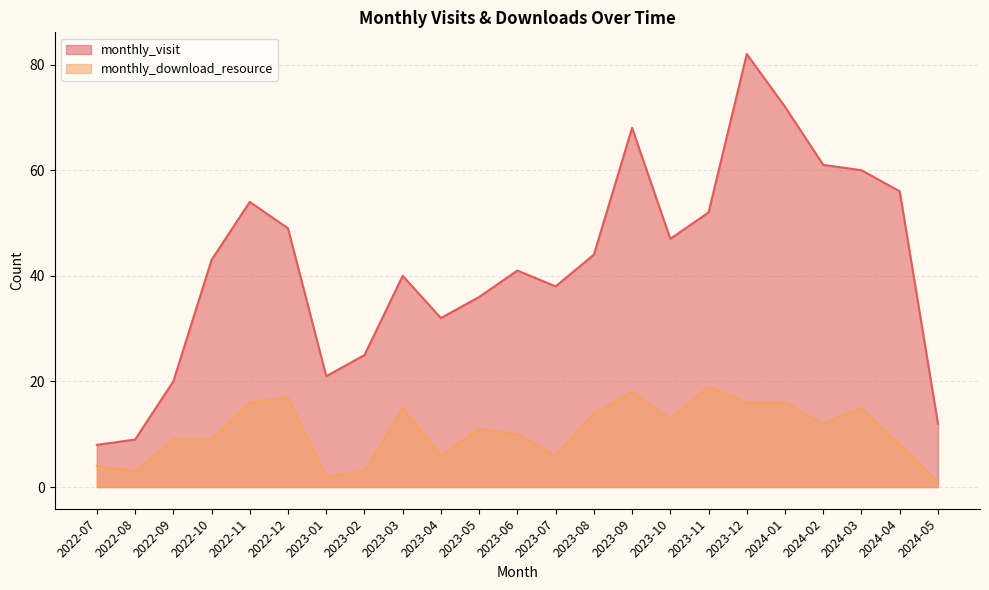

What is the difference between the monthly_visit values at 2022-07 and 2024-04?

48